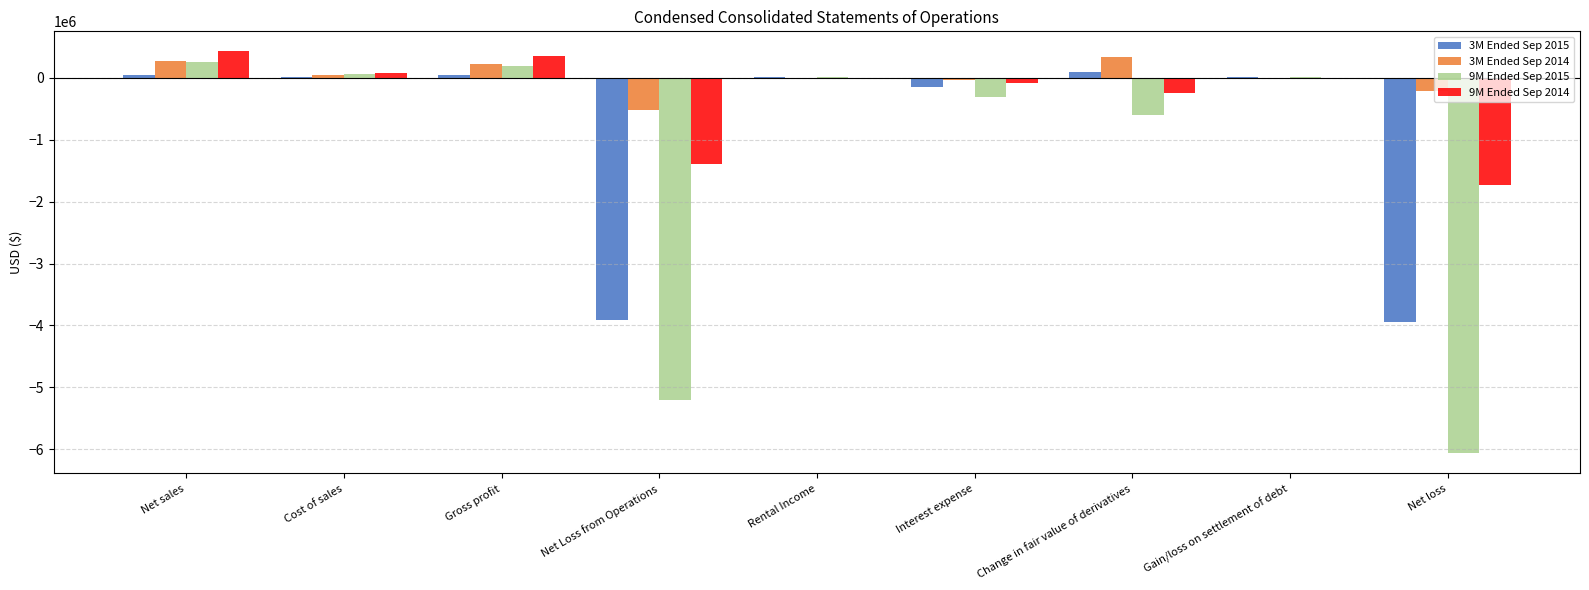

The value of 9M Ended Sep 2015 at Net sales is 251930. True or false?

True